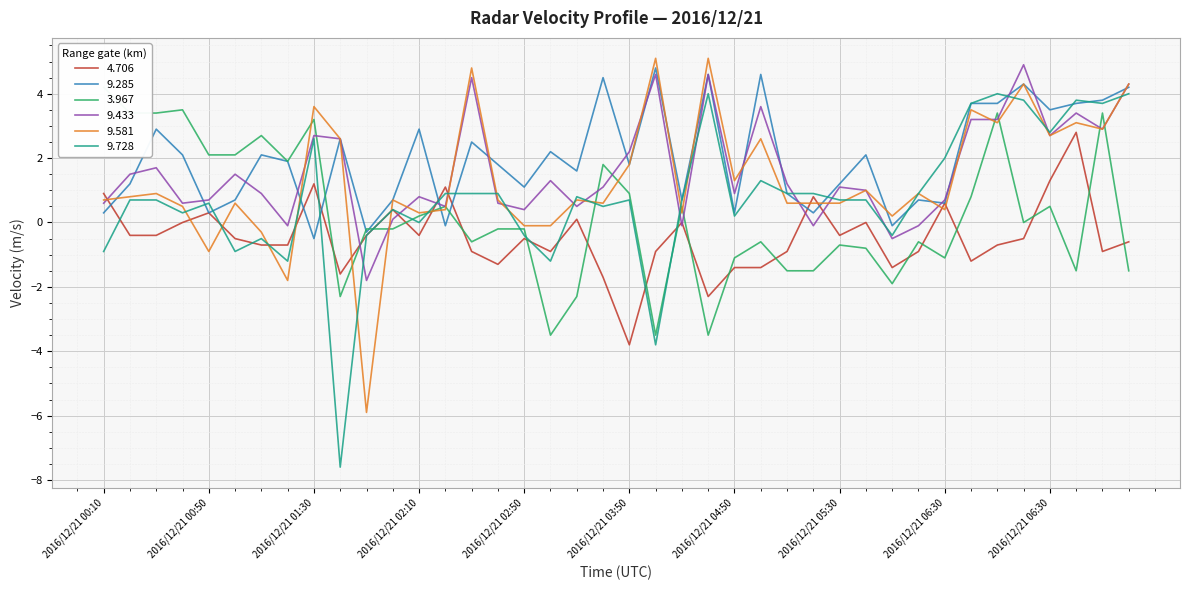

After their last crossing, which series has the higher values: 9.433 or 3.967?

9.433